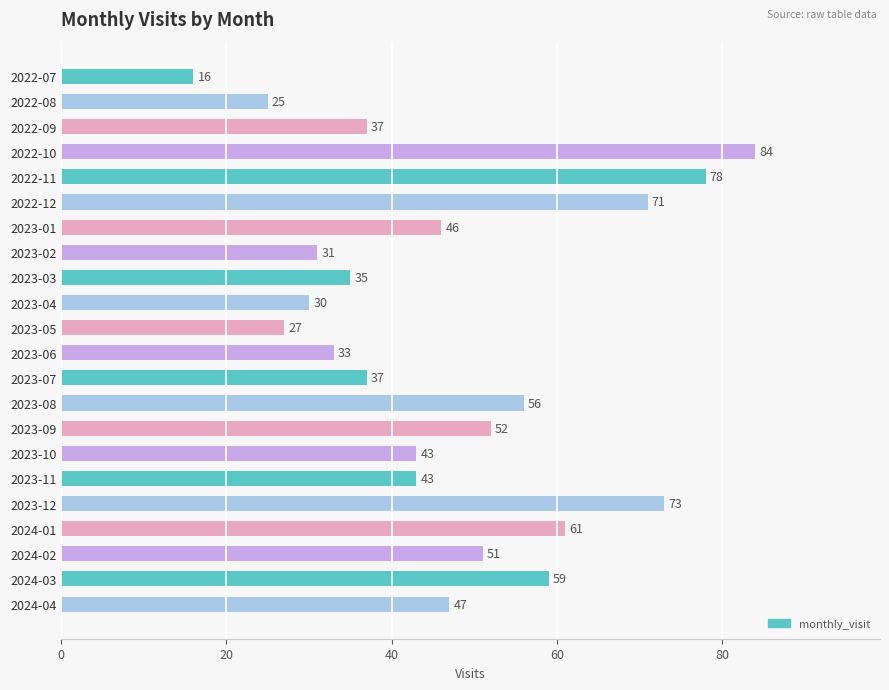

Approximately how many times larger is the value at 2023-12 compared to 2022-10?

0.9